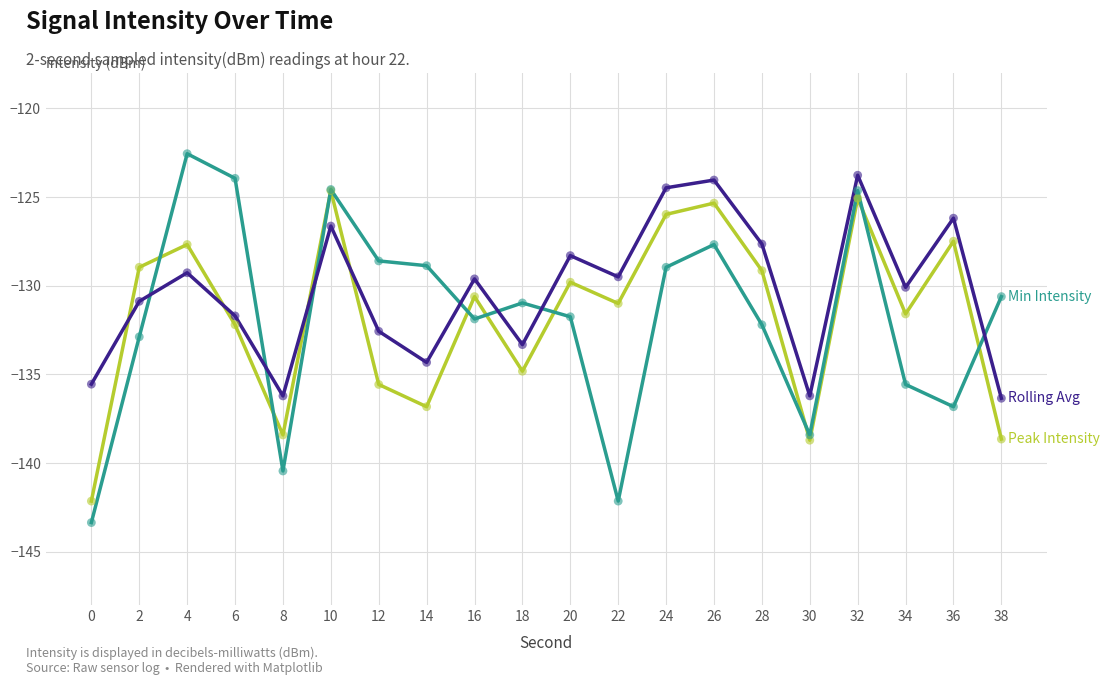

What is the spread (max minus min) of values at 0?

7.8